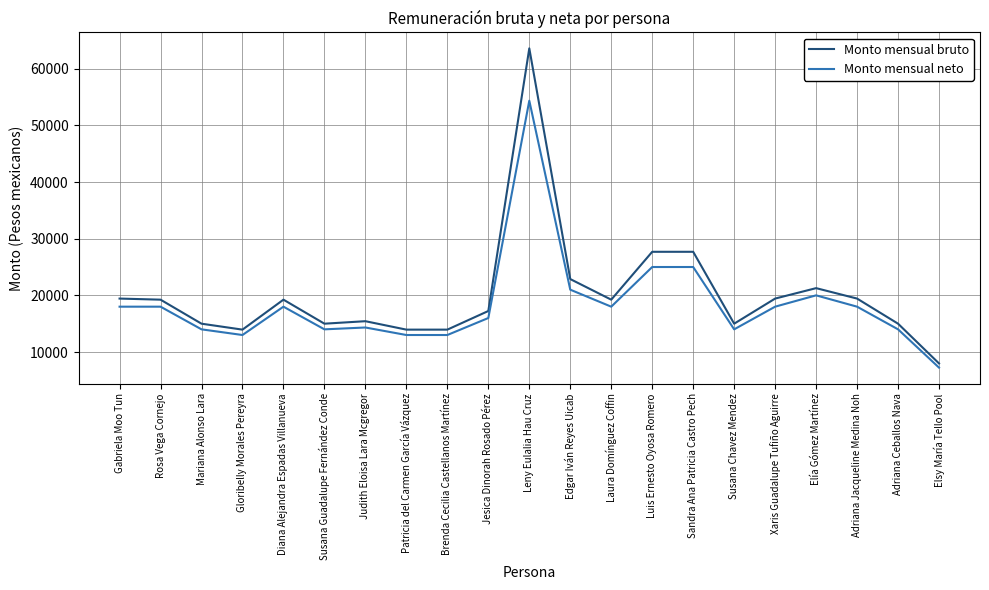

Rank the series by their average value, from lowest to highest.

Monto mensual neto, Monto mensual bruto